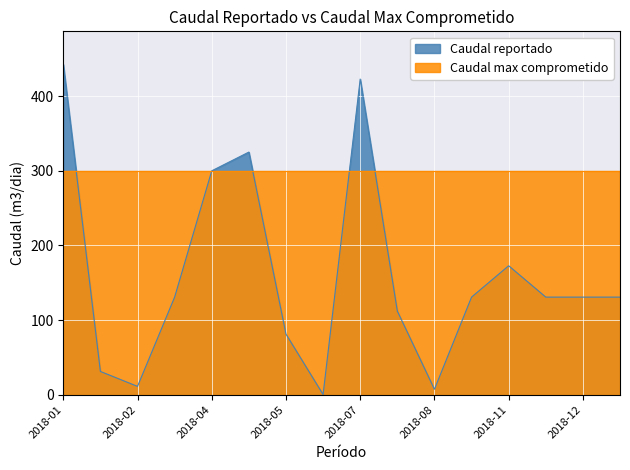

How many interior local peaks (higher than both neighbors) does the data have?

3